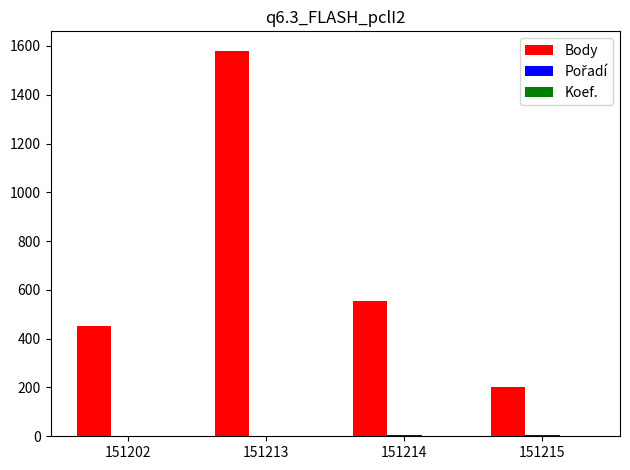

How many groups of bars are there?

4